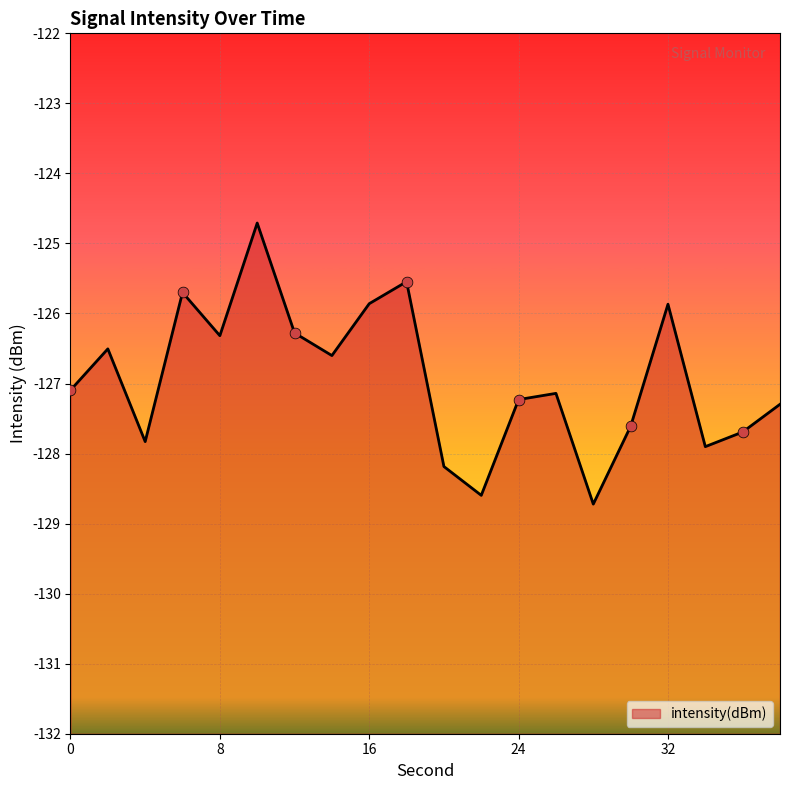

Between 22 and 18, which is larger?

18